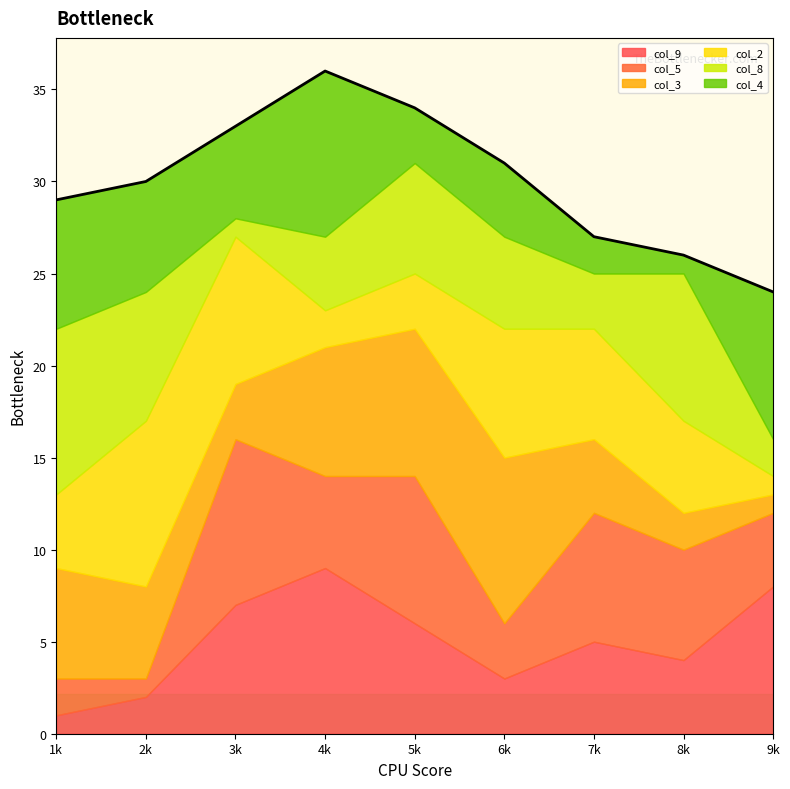

List the labels in order of col_9 value, smallest first.

1k, 2k, 6k, 8k, 7k, 5k, 3k, 9k, 4k